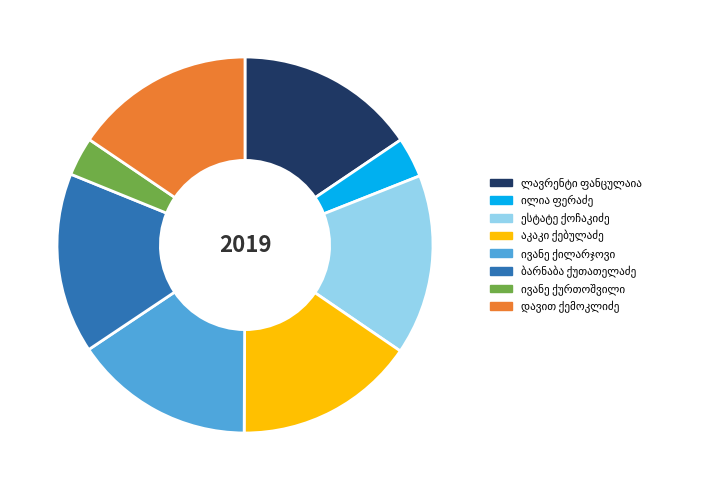

Does any single category account for the majority?

No